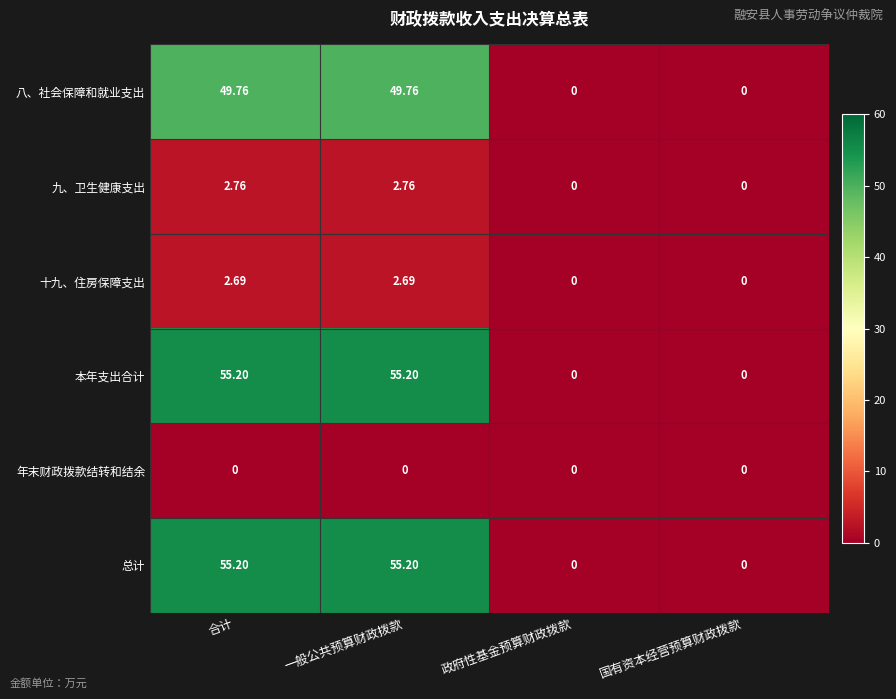

How many positive values does the 八、社会保障和就业支出 series have?

2